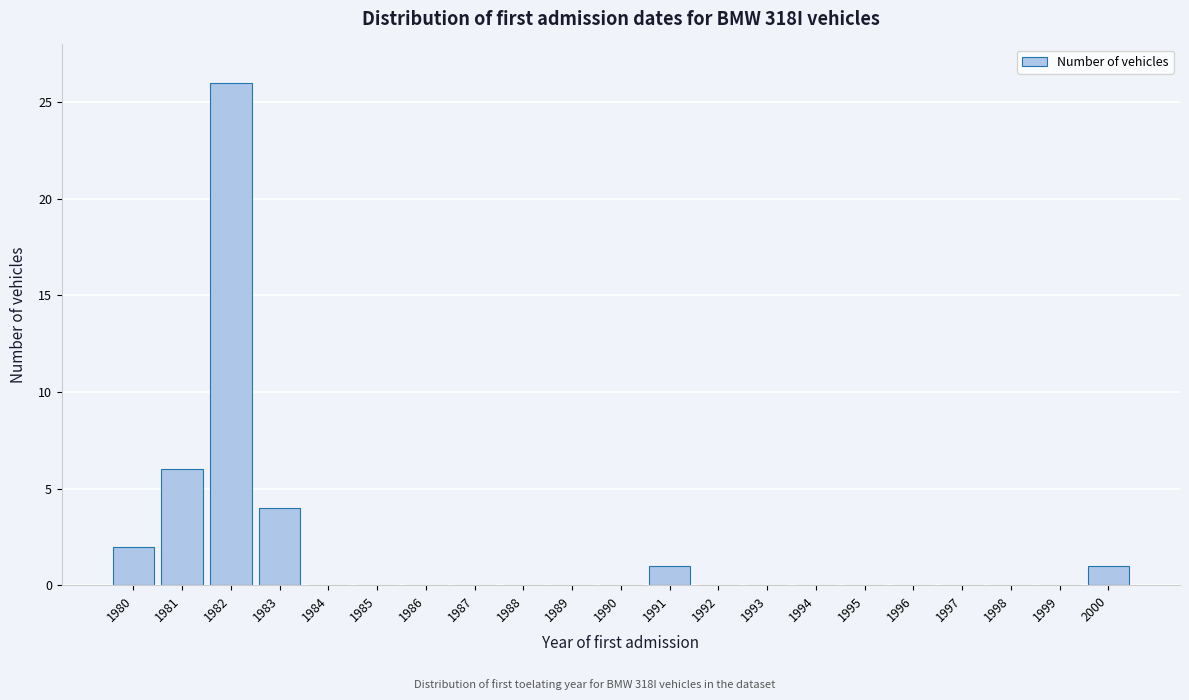

Reading left to right, extract all data points from this chart.

1980=2	1981=6	1982=26	1983=4	1984=0	1985=0	1986=0	1987=0	1988=0	1989=0	1990=0	1991=1	1992=0	1993=0	1994=0	1995=0	1996=0	1997=0	1998=0	1999=0	2000=1